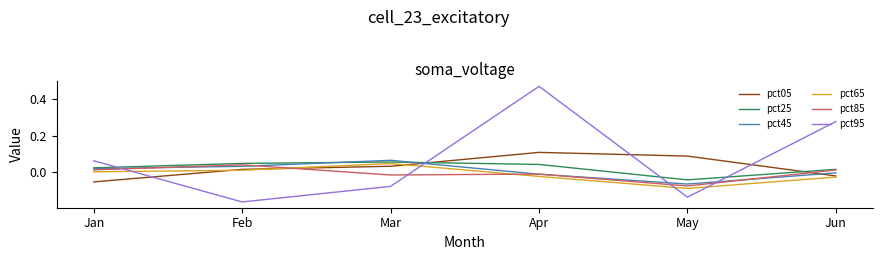

Is the value of pct45 at May greater than the value of pct65 at Feb?

No